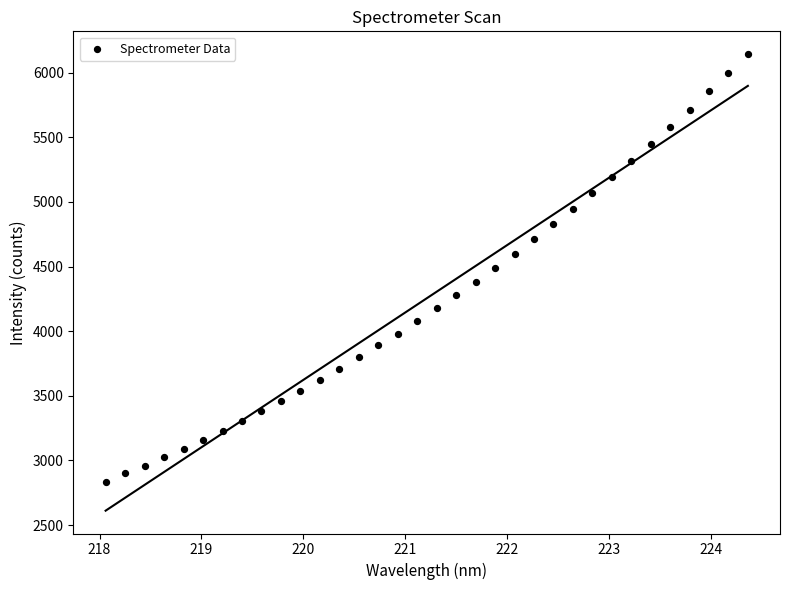

What is the range of X values (max minus min)?

6.3